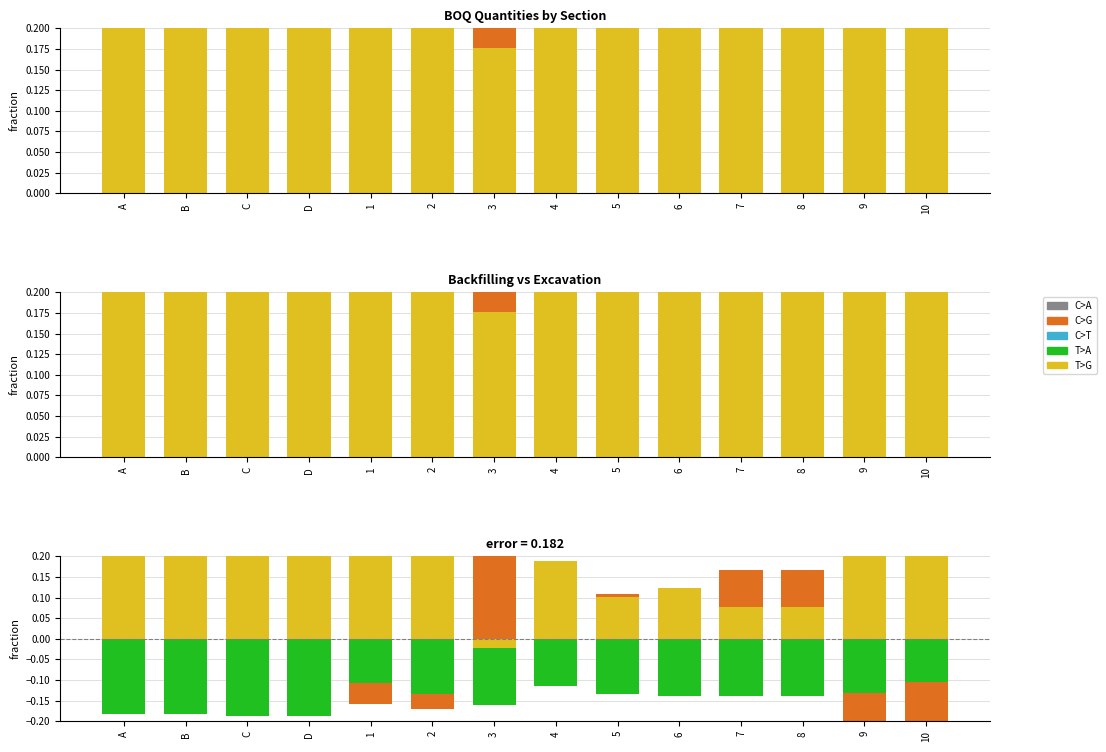

How many data points in C>A are less than 0?

1